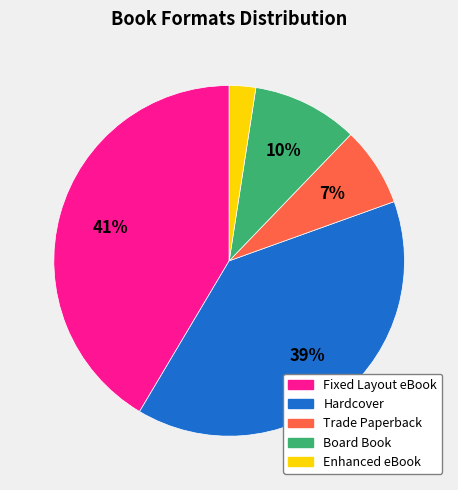

Is the sum of Fixed Layout eBook and Trade Paperback greater than half?

No